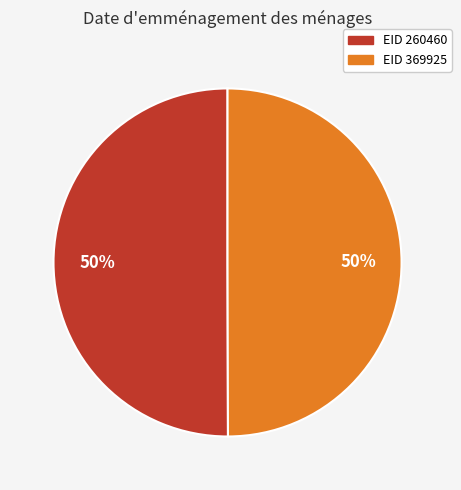

To the nearest percent, what is the average slice percentage?

50%